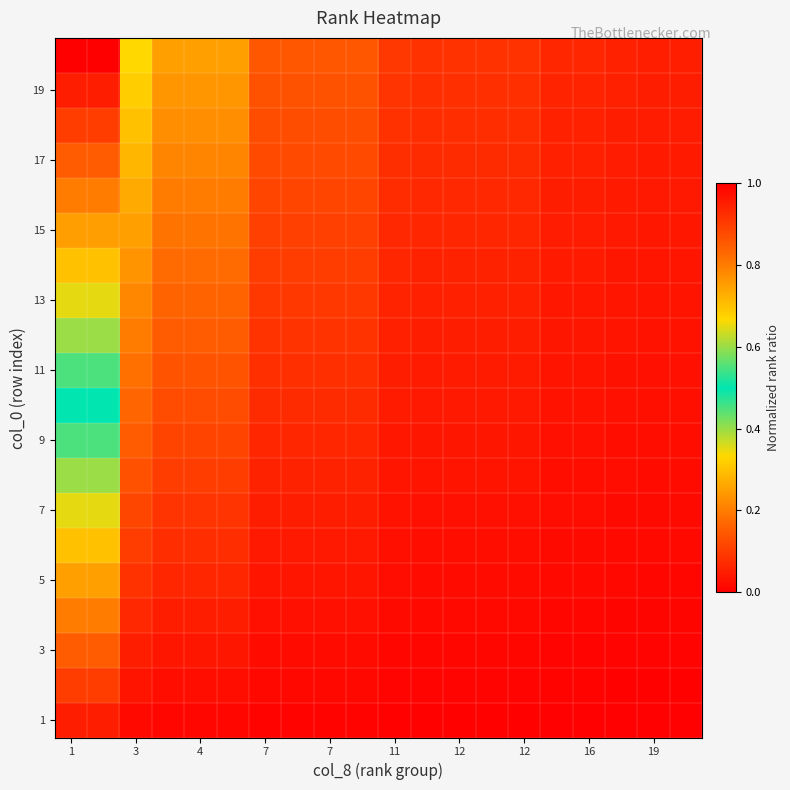

How many categories are shown in the chart?

20